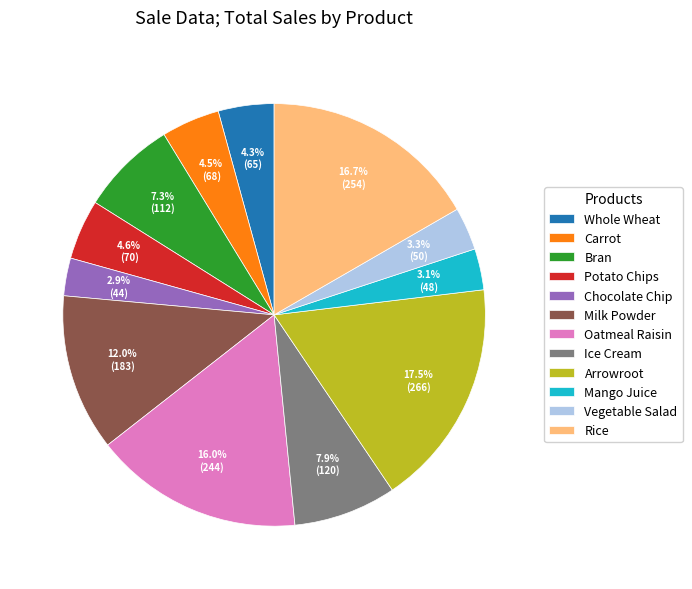

To the nearest percent, what is the difference between the largest and smallest slice percentages?

15%